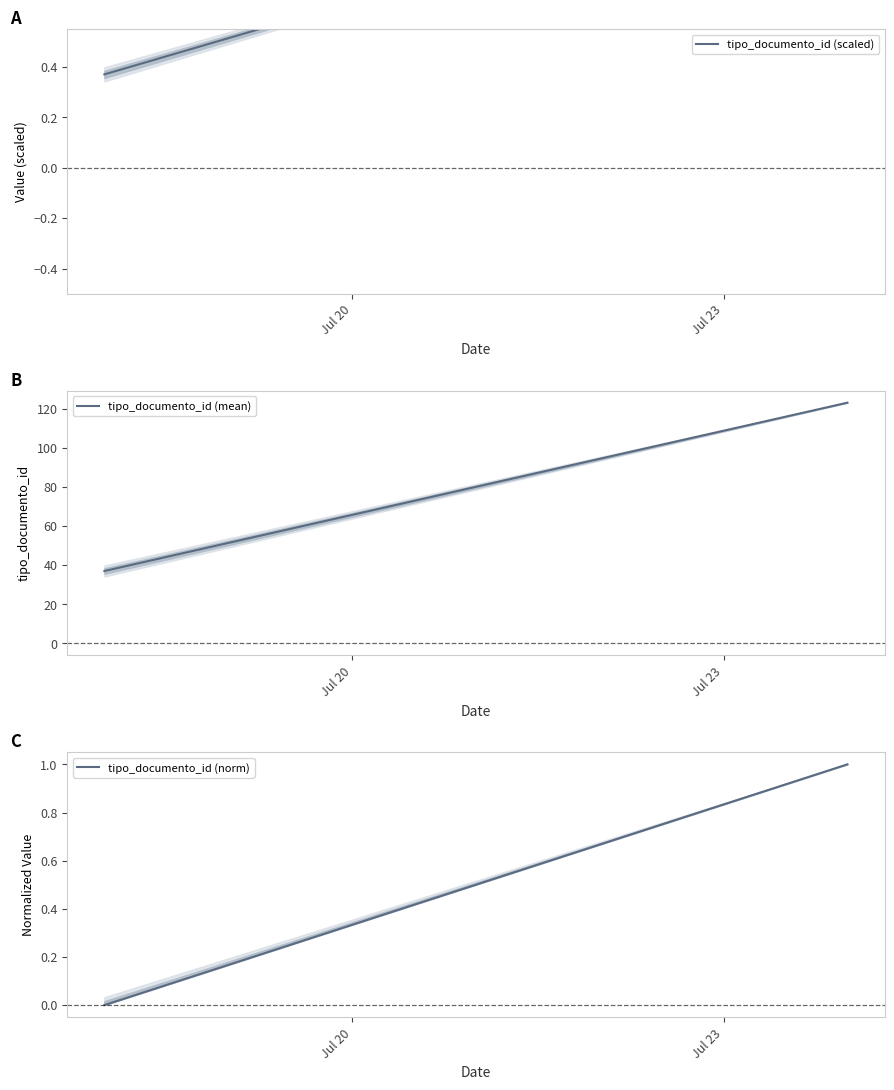

What are all the series names shown in the legend?

tipo_documento_id (scaled), tipo_documento_id (mean), tipo_documento_id (norm)